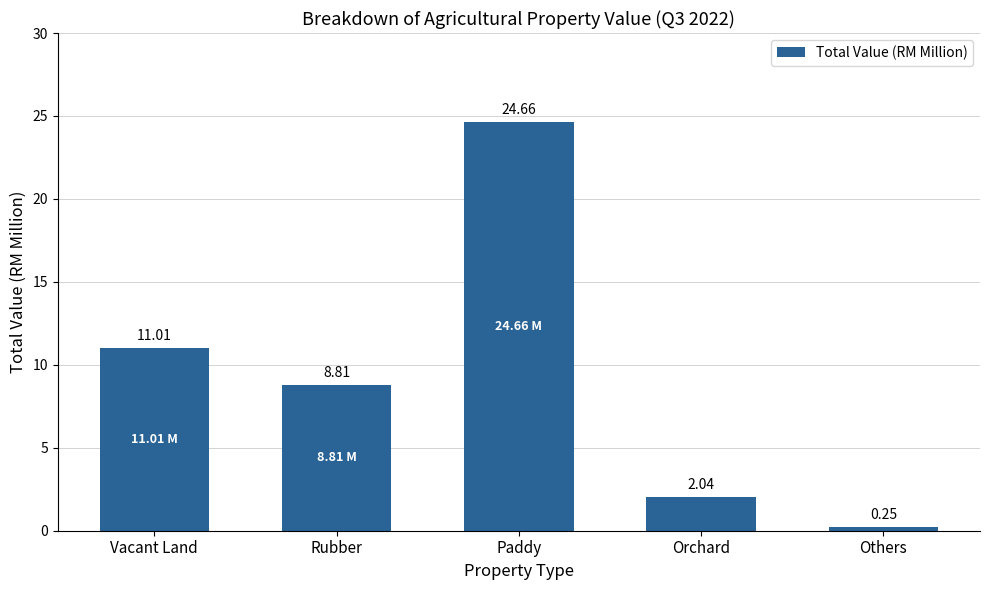

The value at Orchard is 1.1. True or false?

False